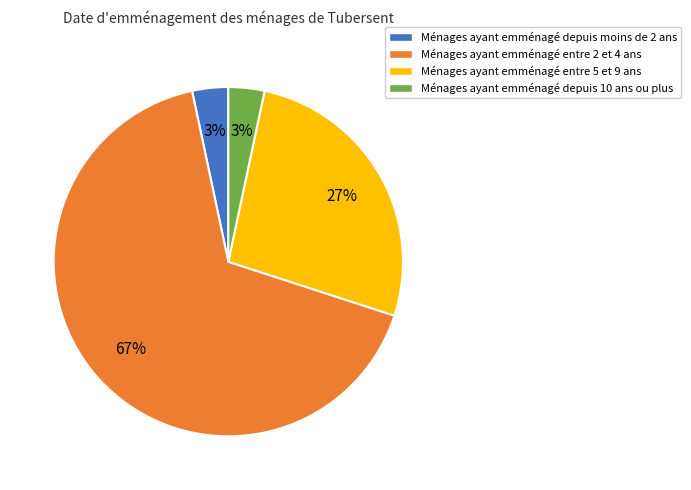

To the nearest percent, what is the average slice percentage?

25%